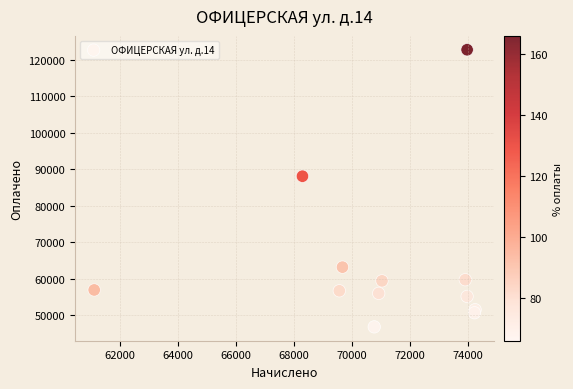

What Y value in the scatter plot is closest to 84795?

88106.5